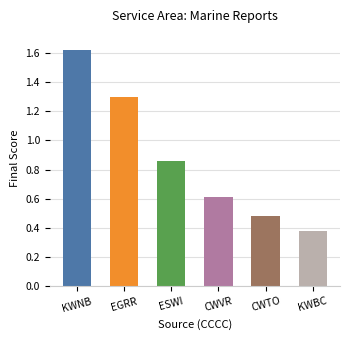

Which has a higher value, CWTO or ESWI?

ESWI